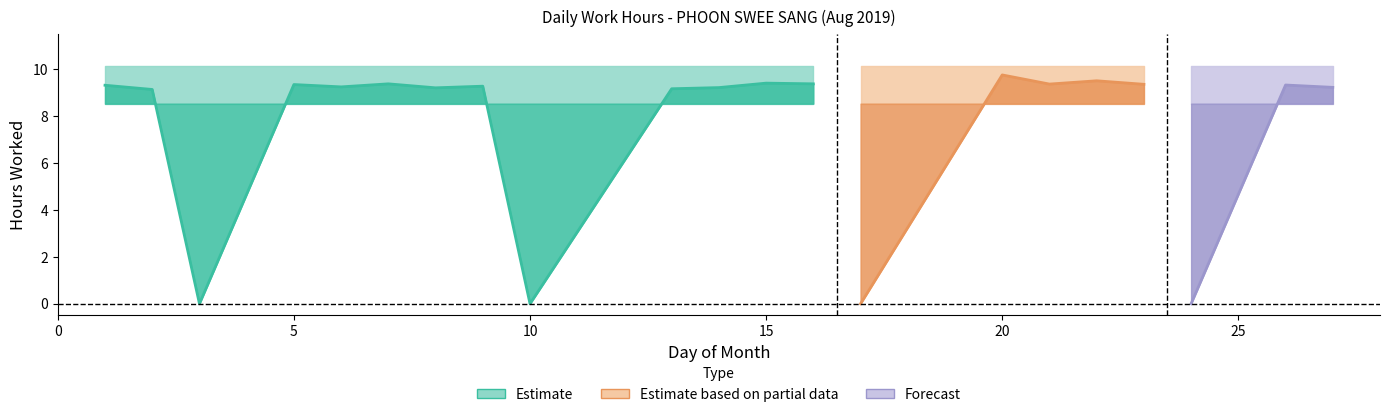

What is the sum of all values?

158.7